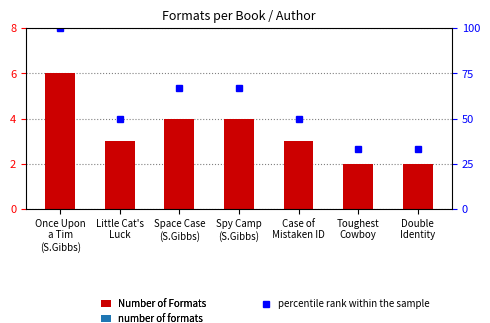

How many groups of bars are there?

7